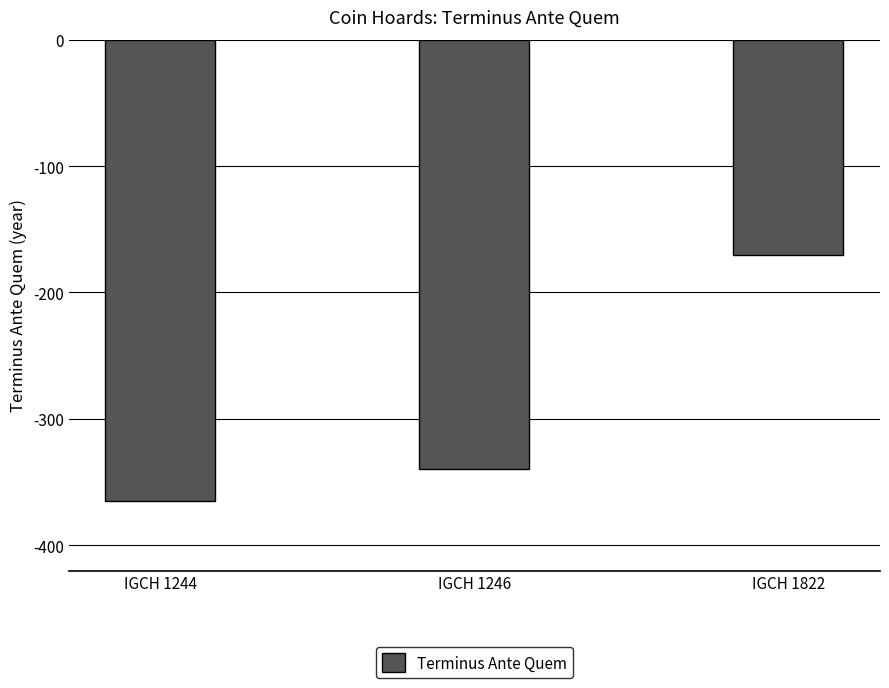

Where does the data first go above -340?

IGCH 1822